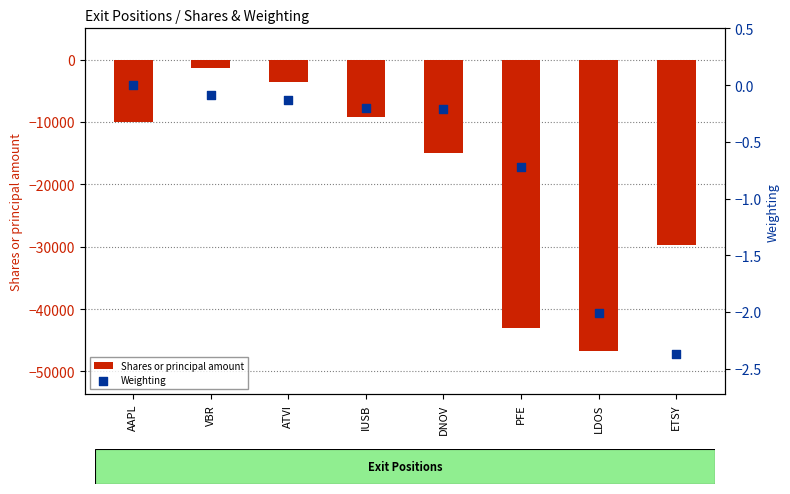

Which series contains the lowest Y value?

Shares or principal amount